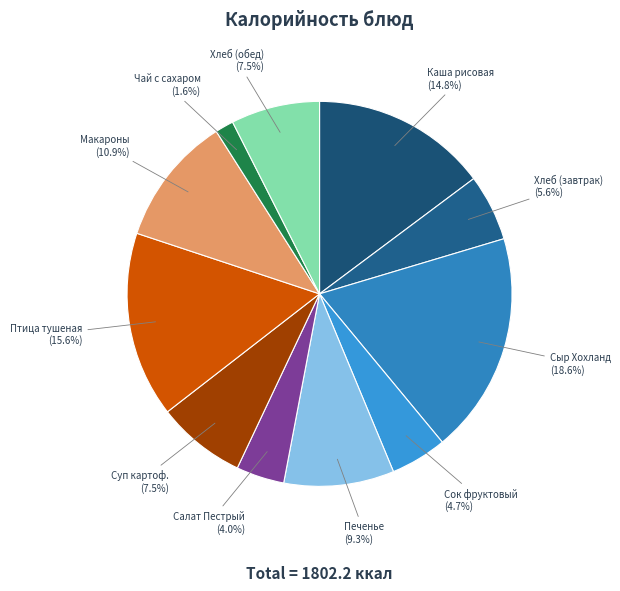

Which slice is the largest?

Сыр Хохланд